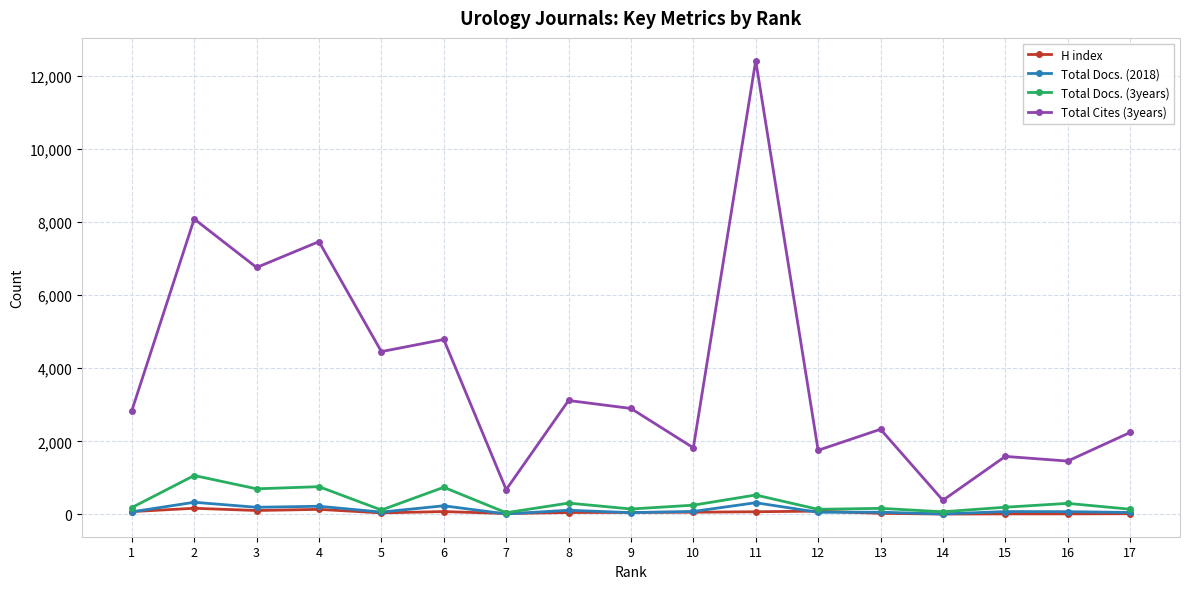

True or false: H index has more than 1 points higher than both neighbors.

True